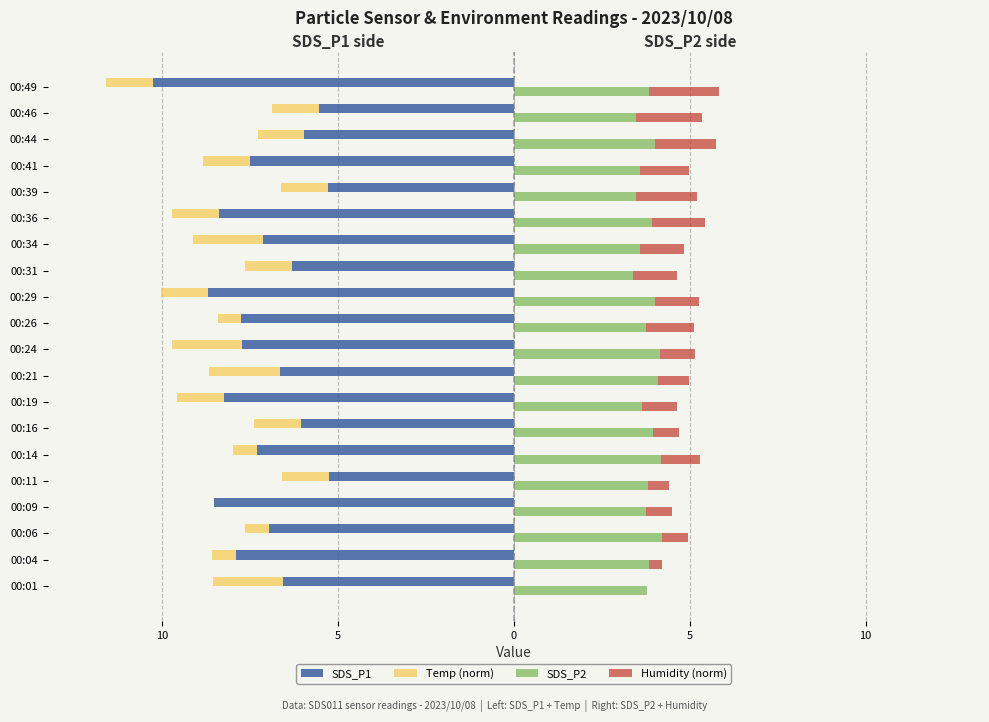

What is the value of the SDS_P2 bar at the 5th from the left?

4.2